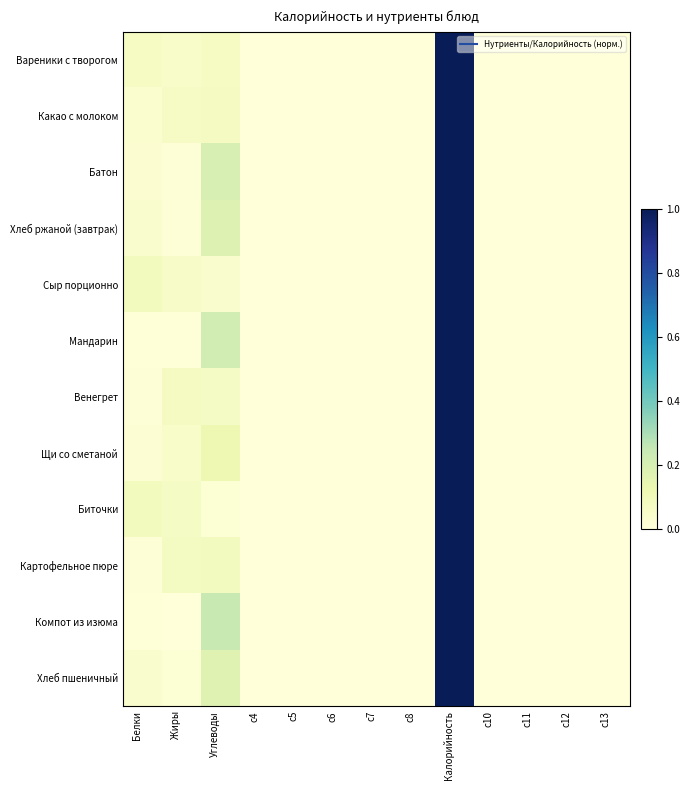

Reading right to left, what are all the values shown in this chart?

Вареники с творогом: c13=0.0	c12=0.0	c11=0.0	c10=0.0	Калорийность=1.0	c8=0.0	c7=0.0	c6=0.0	c5=0.0	c4=0.0	Углеводы=0.1	Жиры=0.0	Белки=0.1
Какао с молоком: c13=0.0	c12=0.0	c11=0.0	c10=0.0	Калорийность=1.0	c8=0.0	c7=0.0	c6=0.0	c5=0.0	c4=0.0	Углеводы=0.1	Жиры=0.1	Белки=0.0
Батон: c13=0.0	c12=0.0	c11=0.0	c10=0.0	Калорийность=1.0	c8=0.0	c7=0.0	c6=0.0	c5=0.0	c4=0.0	Углеводы=0.2	Жиры=0.0	Белки=0.0
Хлеб ржаной (завтрак): c13=0.0	c12=0.0	c11=0.0	c10=0.0	Калорийность=1.0	c8=0.0	c7=0.0	c6=0.0	c5=0.0	c4=0.0	Углеводы=0.2	Жиры=0.0	Белки=0.0
Сыр порционно: c13=0.0	c12=0.0	c11=0.0	c10=0.0	Калорийность=1.0	c8=0.0	c7=0.0	c6=0.0	c5=0.0	c4=0.0	Углеводы=0.0	Жиры=0.1	Белки=0.1
Мандарин: c13=0.0	c12=0.0	c11=0.0	c10=0.0	Калорийность=1.0	c8=0.0	c7=0.0	c6=0.0	c5=0.0	c4=0.0	Углеводы=0.2	Жиры=0.0	Белки=0.0
Венегрет: c13=0.0	c12=0.0	c11=0.0	c10=0.0	Калорийность=1.0	c8=0.0	c7=0.0	c6=0.0	c5=0.0	c4=0.0	Углеводы=0.1	Жиры=0.1	Белки=0.0
Щи со сметаной: c13=0.0	c12=0.0	c11=0.0	c10=0.0	Калорийность=1.0	c8=0.0	c7=0.0	c6=0.0	c5=0.0	c4=0.0	Углеводы=0.1	Жиры=0.0	Белки=0.0
Биточки: c13=0.0	c12=0.0	c11=0.0	c10=0.0	Калорийность=1.0	c8=0.0	c7=0.0	c6=0.0	c5=0.0	c4=0.0	Углеводы=0.0	Жиры=0.1	Белки=0.1
Картофельное пюре: c13=0.0	c12=0.0	c11=0.0	c10=0.0	Калорийность=1.0	c8=0.0	c7=0.0	c6=0.0	c5=0.0	c4=0.0	Углеводы=0.1	Жиры=0.1	Белки=0.0
Компот из изюма: c13=0.0	c12=0.0	c11=0.0	c10=0.0	Калорийность=1.0	c8=0.0	c7=0.0	c6=0.0	c5=0.0	c4=0.0	Углеводы=0.2	Жиры=0.0	Белки=0.0
Хлеб пшеничный: c13=0.0	c12=0.0	c11=0.0	c10=0.0	Калорийность=1.0	c8=0.0	c7=0.0	c6=0.0	c5=0.0	c4=0.0	Углеводы=0.2	Жиры=0.0	Белки=0.0